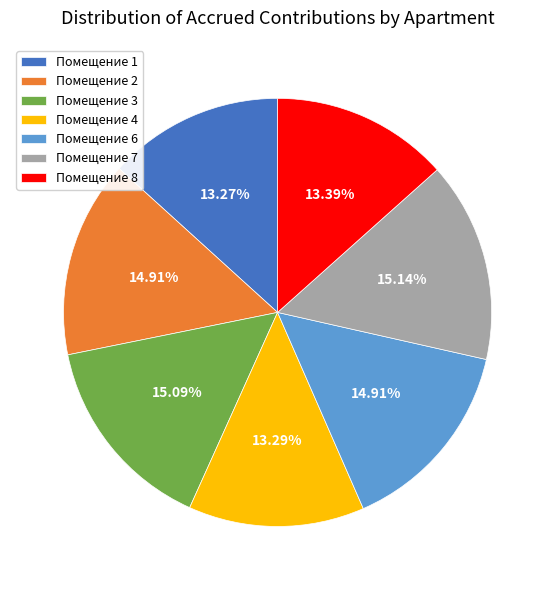

Approximately how many times larger is the value at Помещение 8 compared to Помещение 1?

1.0